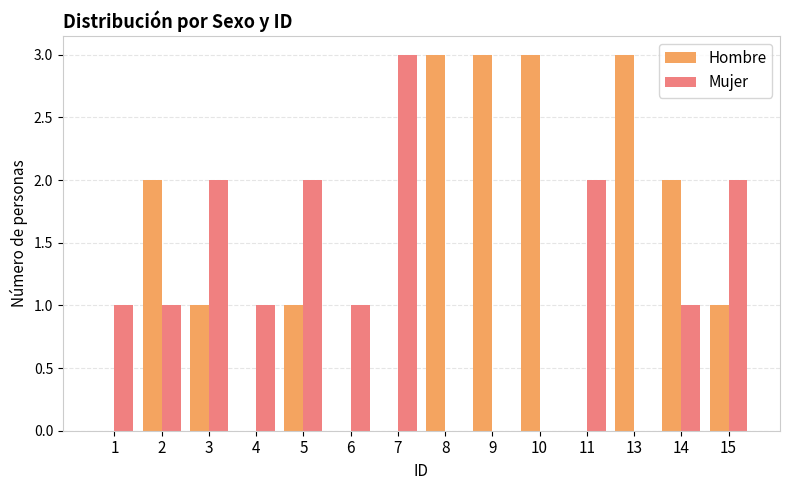

Are the bars horizontal?

No